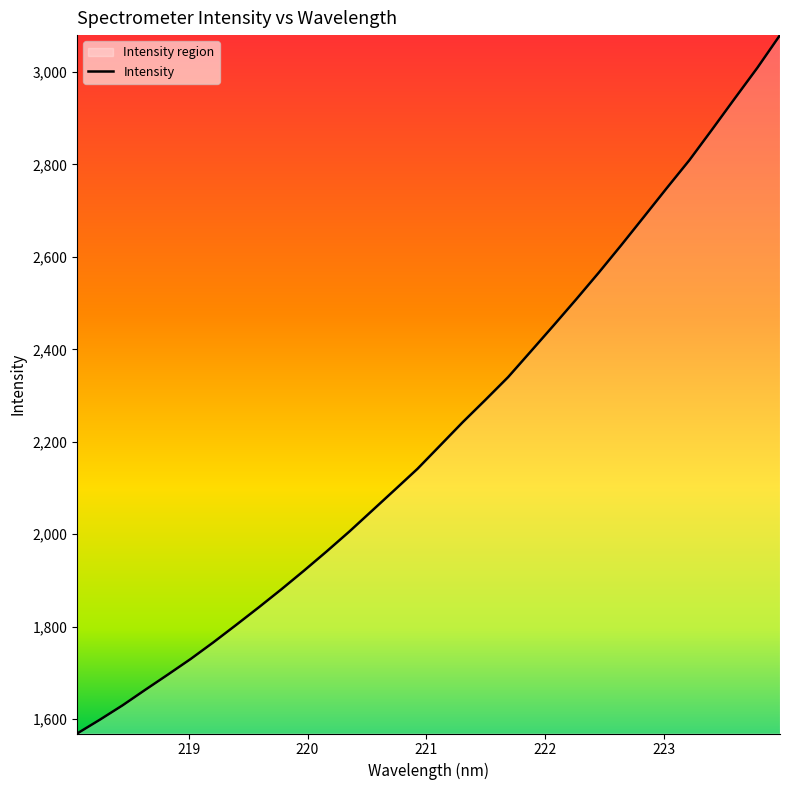

What is the greatest value displayed?

3079.7